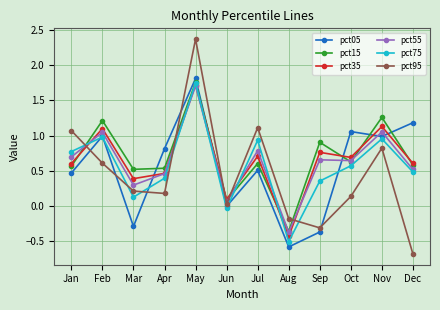

The pct05 series shows 1.2 at Dec. True or false?

True